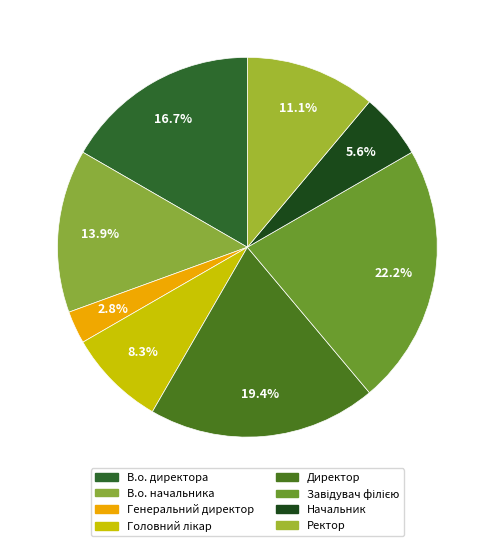

Rank the categories by value from highest to lowest.

Завідувач філією, Директор, В.о. директора, В.о. начальника, Ректор, Головний лікар, Начальник, Генеральний директор